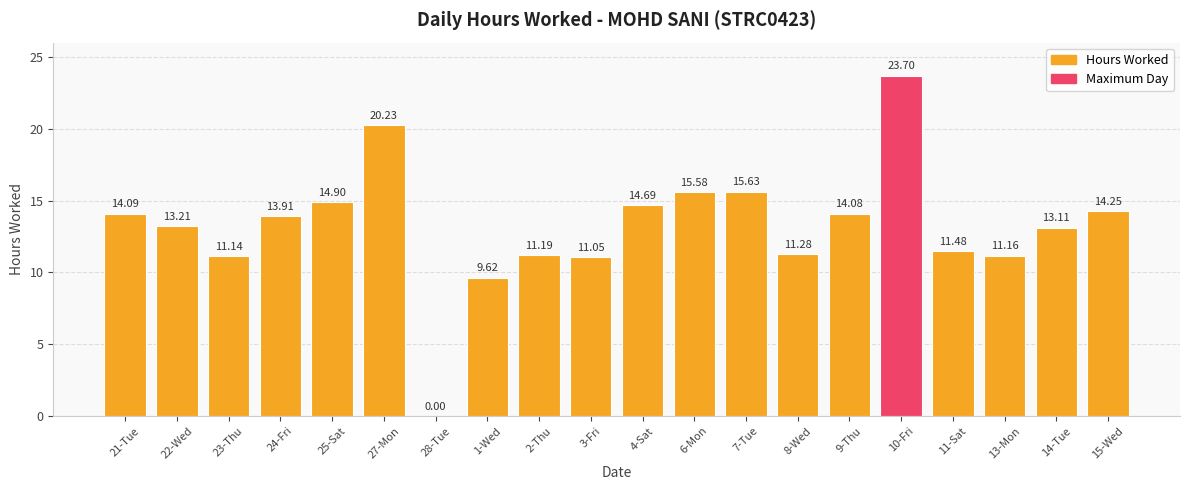

What is the sum of the values at 22-Wed and 21-Tue?

27.3